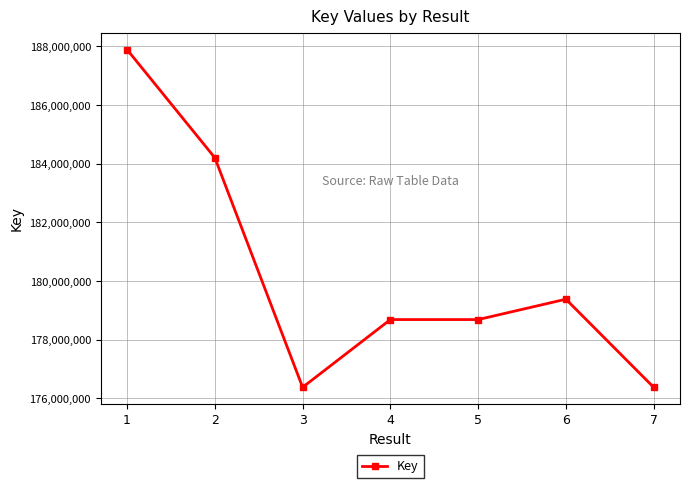

Where is the first local minimum?

3